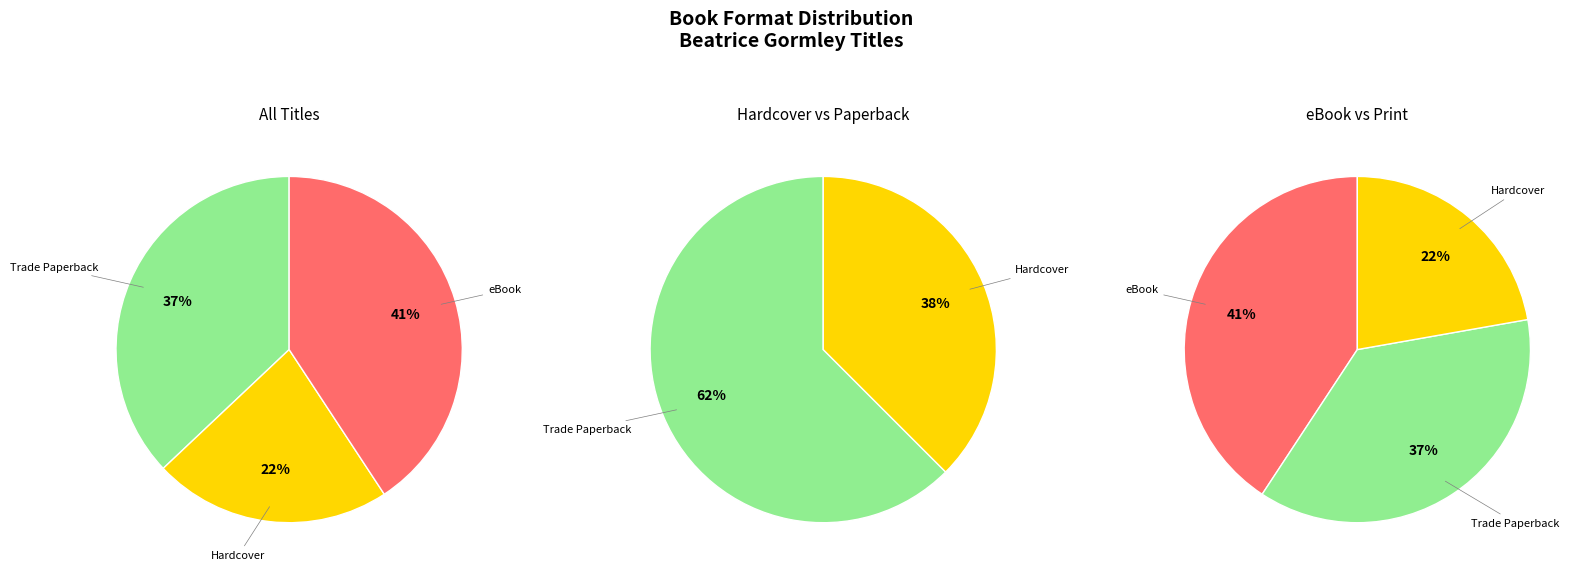

The eBook slice represents 26% of the pie. True or false?

False